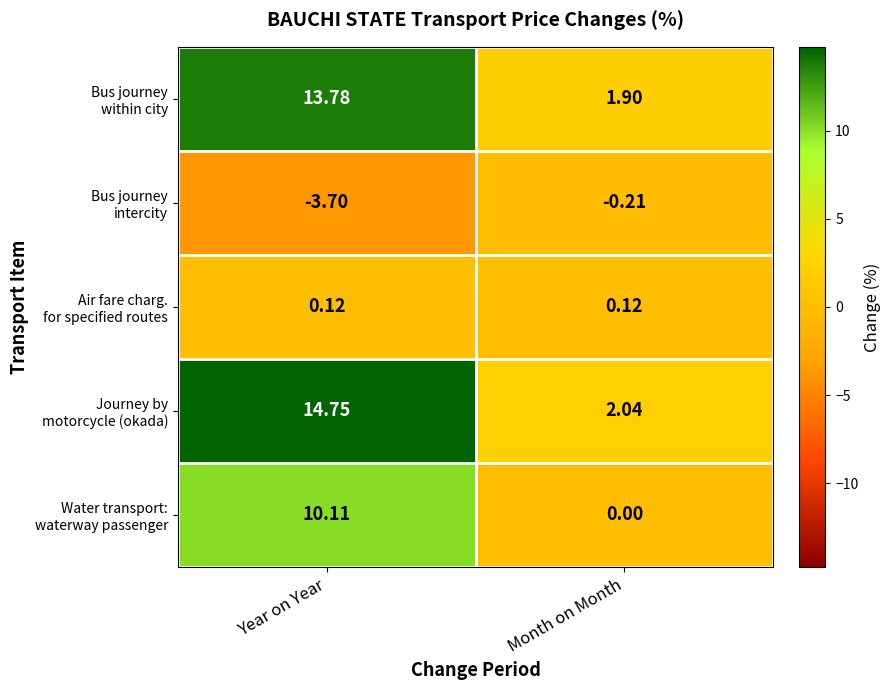

At which category is the sum across all series the highest?

Year on Year